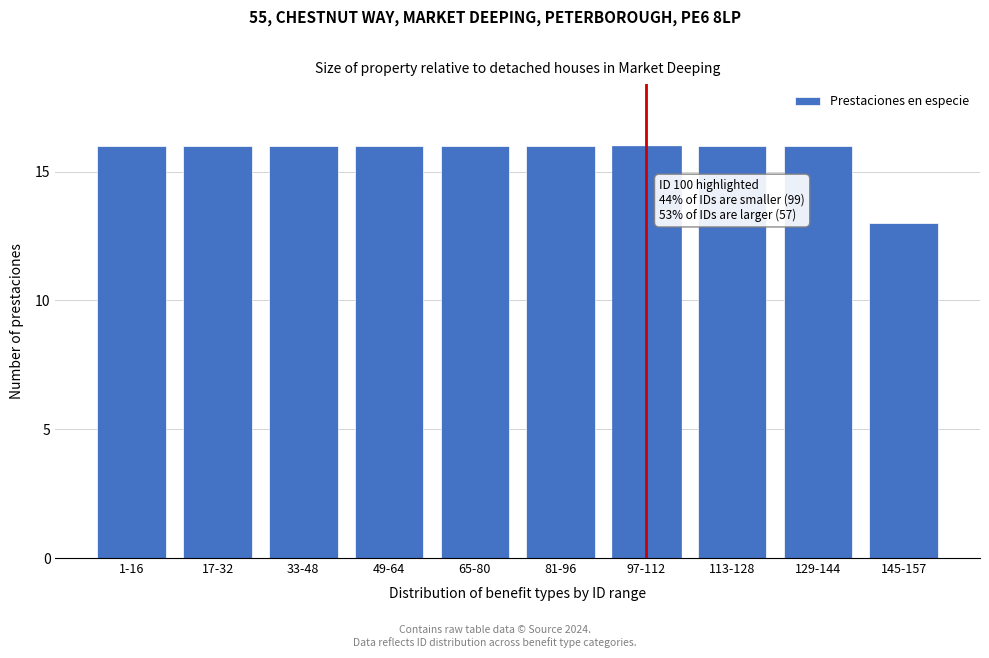

Reading left to right, list all the values displayed in this chart.

1-16=16	17-32=16	33-48=16	49-64=16	65-80=16	81-96=16	97-112=16	113-128=16	129-144=16	145-157=13